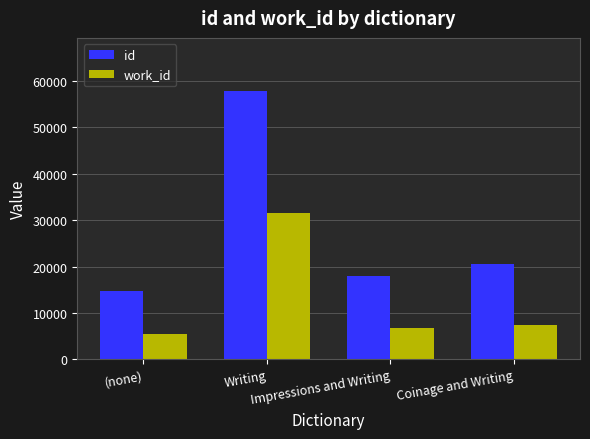

What is the label of the 1st bar from the left?

(none)